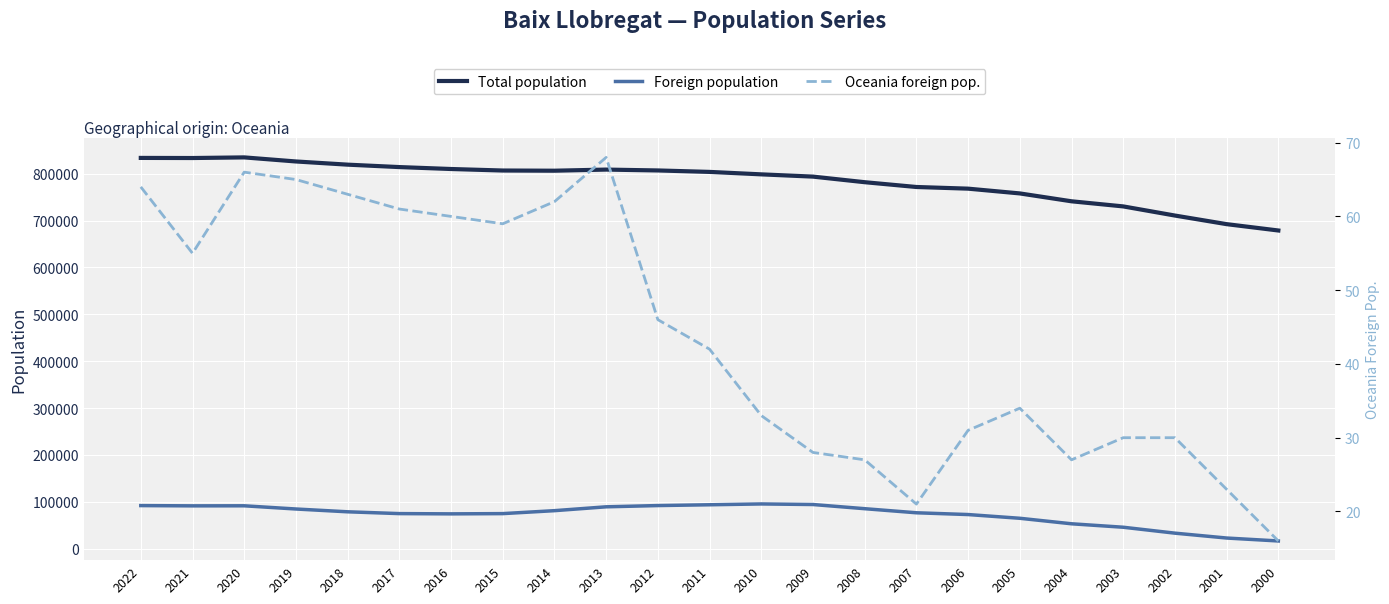

Between 2014 and 2011, which series saw the biggest shift?

Foreign population